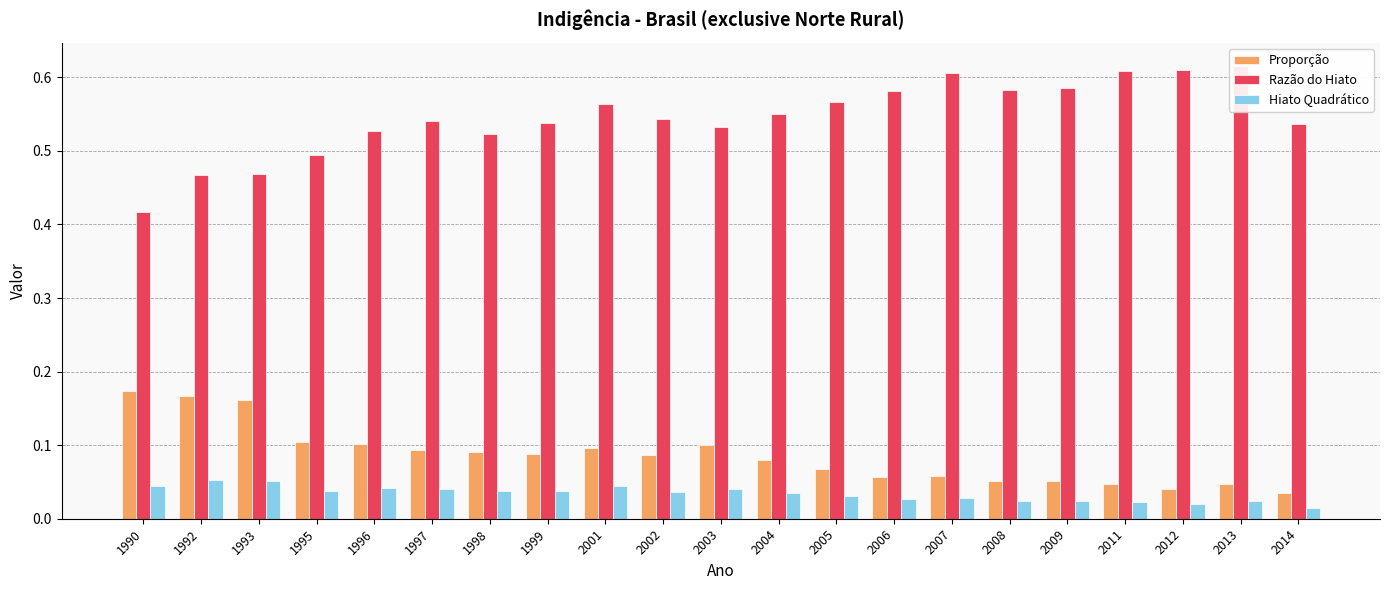

Which label corresponds to the largest value in the chart?

2013